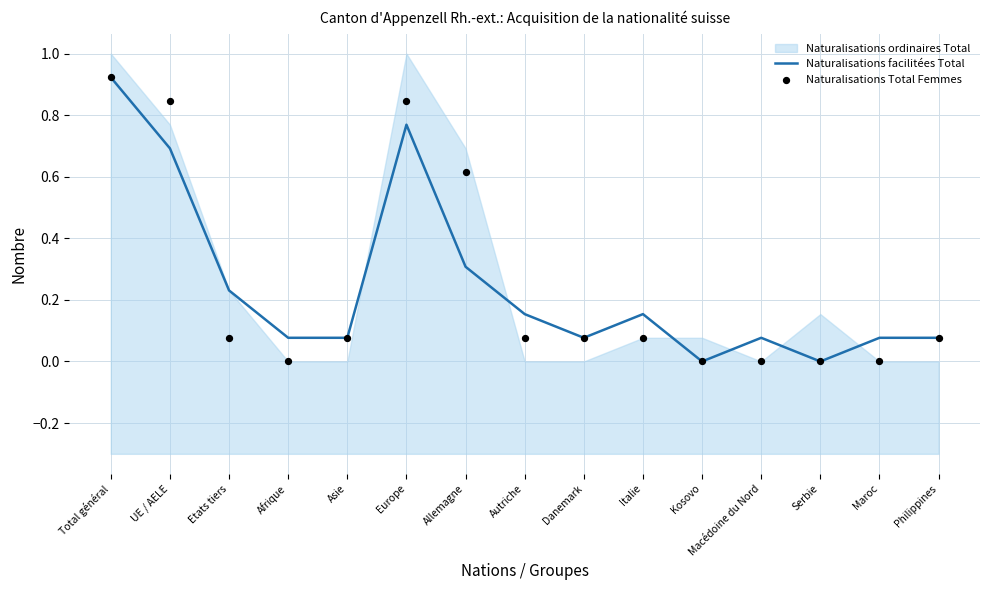

At how many categories does at least one series exceed 0?

13